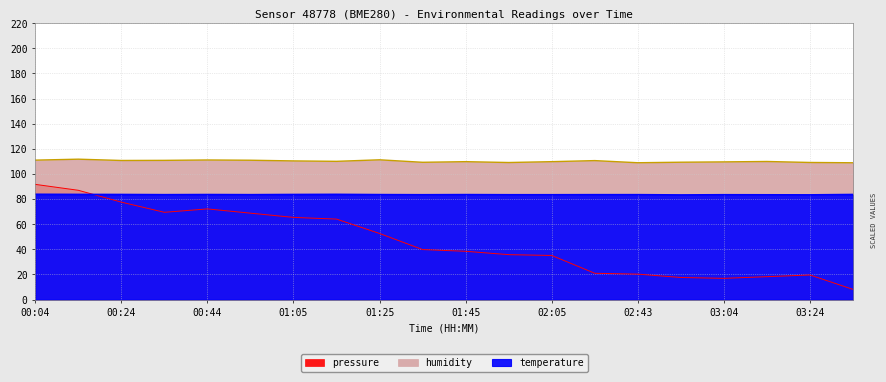

Count the number of categories in the chart.

20